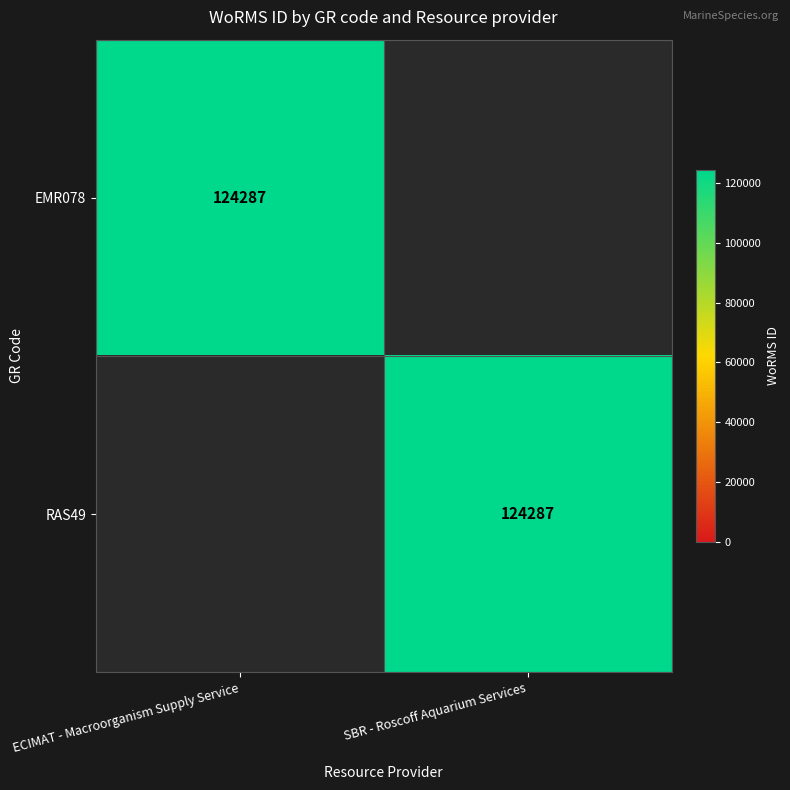

Is it true that EMR078 equals 124287 at ECIMAT - Macroorganism Supply Service?

True